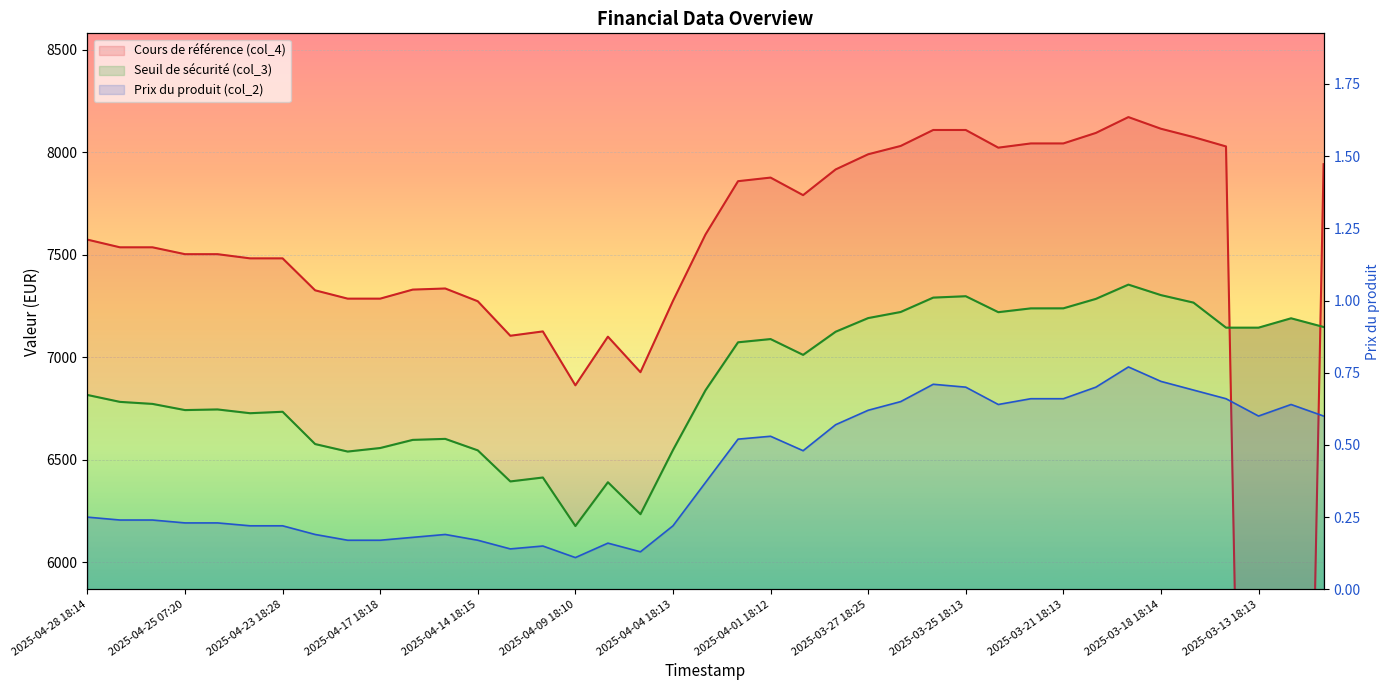

Reading left to right, transcribe all the data shown in this chart.

Seuil de sécurité (col_3): 2025-04-28 18:14=6816.1	2025-04-28 07:47=6782.4	2025-04-25 18:21=6772.5	2025-04-25 07:20=6742.3	2025-04-24 18:21=6745.4	2025-04-24 08:08=6727.1	2025-04-23 18:28=6734.1	2025-04-22 18:14=6576.6	2025-04-22 08:00=6540.0	2025-04-17 18:18=6557.3	2025-04-16 18:17=6597.0	2025-04-15 18:14=6601.9	2025-04-14 18:15=6545.8	2025-04-11 18:53=6394.3	2025-04-10 18:27=6413.4	2025-04-09 18:10=6176.7	2025-04-08 18:41=6390.4	2025-04-07 18:18=6234.4	2025-04-04 18:13=6547.5	2025-04-03 18:19=6839.1	2025-04-02 18:16=7072.9	2025-04-01 18:12=7088.7	2025-03-31 18:16=7011.6	2025-03-28 18:20=7124.5	2025-03-27 18:25=7191.1	2025-03-26 18:12=7220.8	2025-03-26 07:23=7291.0	2025-03-25 18:13=7297.7	2025-03-24 18:19=7219.9	2025-03-24 07:33=7238.5	2025-03-21 18:13=7238.7	2025-03-20 18:19=7284.8	2025-03-19 18:11=7354.3	2025-03-18 18:14=7303.1	2025-03-17 18:10=7266.6	2025-03-14 18:16=7144.4	2025-03-13 18:13=7144.4	2025-03-12 18:12=7190.1	2025-03-11 18:14=7147.7
Cours de référence (col_4): 2025-04-28 18:14=7573.8	2025-04-28 07:47=7536.3	2025-04-25 18:21=7536.3	2025-04-25 07:20=7502.8	2025-04-24 18:21=7502.8	2025-04-24 08:08=7482.4	2025-04-23 18:28=7482.4	2025-04-22 18:14=7326.5	2025-04-22 08:00=7285.9	2025-04-17 18:18=7285.9	2025-04-16 18:17=7330.0	2025-04-15 18:14=7335.4	2025-04-14 18:15=7273.1	2025-04-11 18:53=7104.8	2025-04-10 18:27=7126.0	2025-04-09 18:10=6863.0	2025-04-08 18:41=7100.4	2025-04-07 18:18=6927.1	2025-04-04 18:13=7274.9	2025-04-03 18:19=7599.0	2025-04-02 18:16=7858.8	2025-04-01 18:12=7876.4	2025-03-31 18:16=7790.7	2025-03-28 18:20=7916.1	2025-03-27 18:25=7990.1	2025-03-26 18:12=8030.7	2025-03-26 07:23=8108.6	2025-03-25 18:13=8108.6	2025-03-24 18:19=8022.3	2025-03-24 07:33=8042.9	2025-03-21 18:13=8042.9	2025-03-20 18:19=8094.2	2025-03-19 18:11=8171.5	2025-03-18 18:14=8114.6	2025-03-17 18:10=8074.0	2025-03-14 18:16=8028.3	2025-03-13 18:13=0.0	2025-03-12 18:12=0.0	2025-03-11 18:14=7941.9
Prix du produit (col_2): 2025-04-28 18:14=0.2	2025-04-28 07:47=0.2	2025-04-25 18:21=0.2	2025-04-25 07:20=0.2	2025-04-24 18:21=0.2	2025-04-24 08:08=0.2	2025-04-23 18:28=0.2	2025-04-22 18:14=0.2	2025-04-22 08:00=0.2	2025-04-17 18:18=0.2	2025-04-16 18:17=0.2	2025-04-15 18:14=0.2	2025-04-14 18:15=0.2	2025-04-11 18:53=0.1	2025-04-10 18:27=0.1	2025-04-09 18:10=0.1	2025-04-08 18:41=0.2	2025-04-07 18:18=0.1	2025-04-04 18:13=0.2	2025-04-03 18:19=0.4	2025-04-02 18:16=0.5	2025-04-01 18:12=0.5	2025-03-31 18:16=0.5	2025-03-28 18:20=0.6	2025-03-27 18:25=0.6	2025-03-26 18:12=0.7	2025-03-26 07:23=0.7	2025-03-25 18:13=0.7	2025-03-24 18:19=0.6	2025-03-24 07:33=0.7	2025-03-21 18:13=0.7	2025-03-20 18:19=0.7	2025-03-19 18:11=0.8	2025-03-18 18:14=0.7	2025-03-17 18:10=0.7	2025-03-14 18:16=0.7	2025-03-13 18:13=0.6	2025-03-12 18:12=0.6	2025-03-11 18:14=0.6